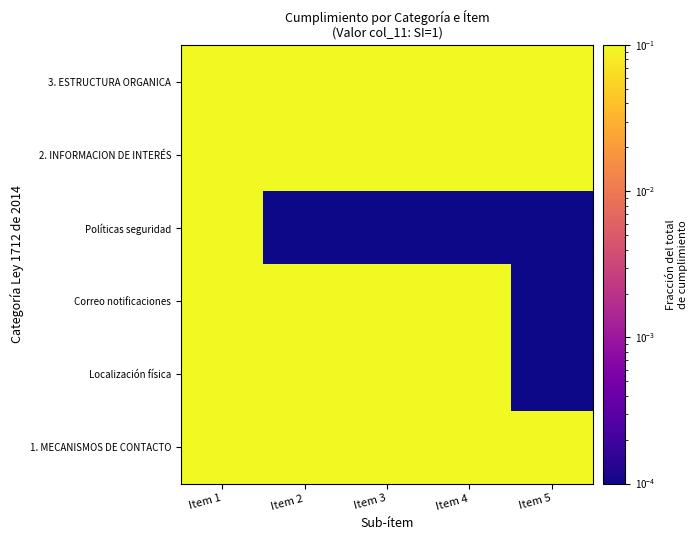

What is the total value across all series at Item 4?

0.5